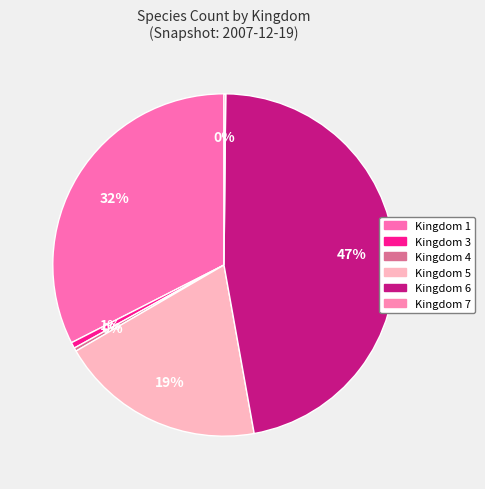

How many slices are in this pie chart?

6